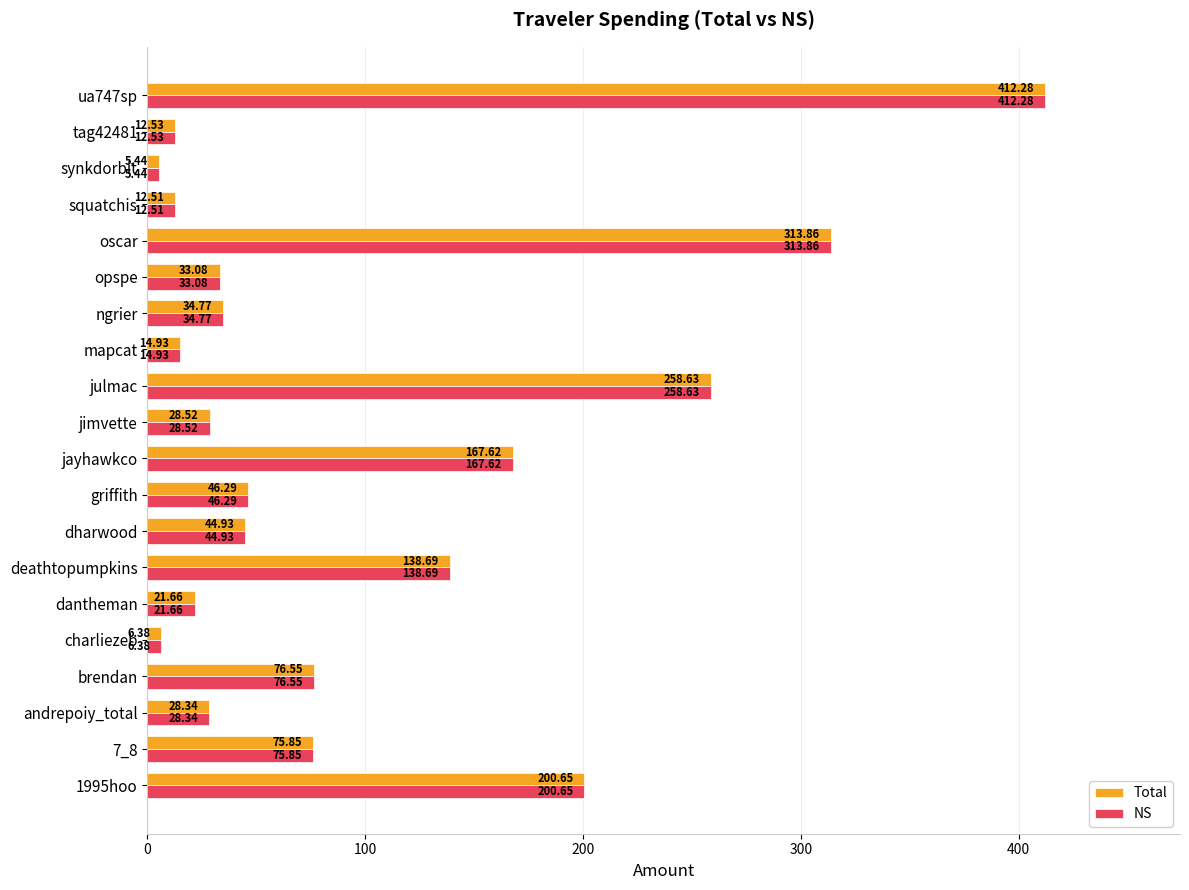

What is the average value of the Total series?

96.7